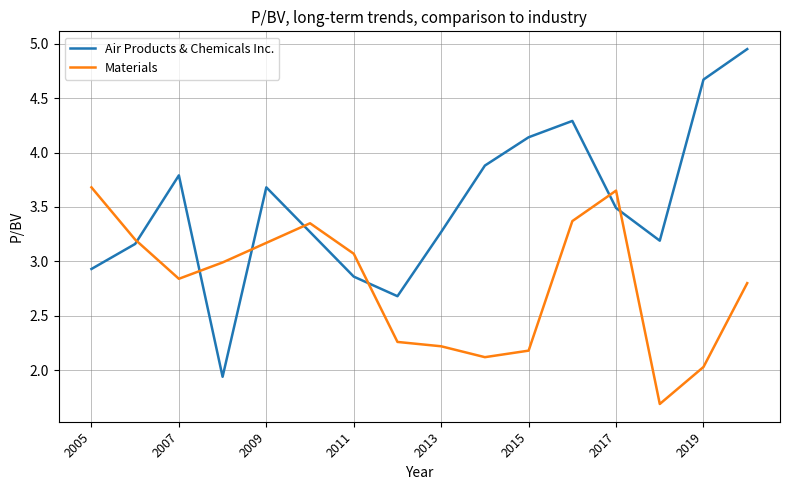

Which series has the largest range (max minus min)?

Air Products & Chemicals Inc.